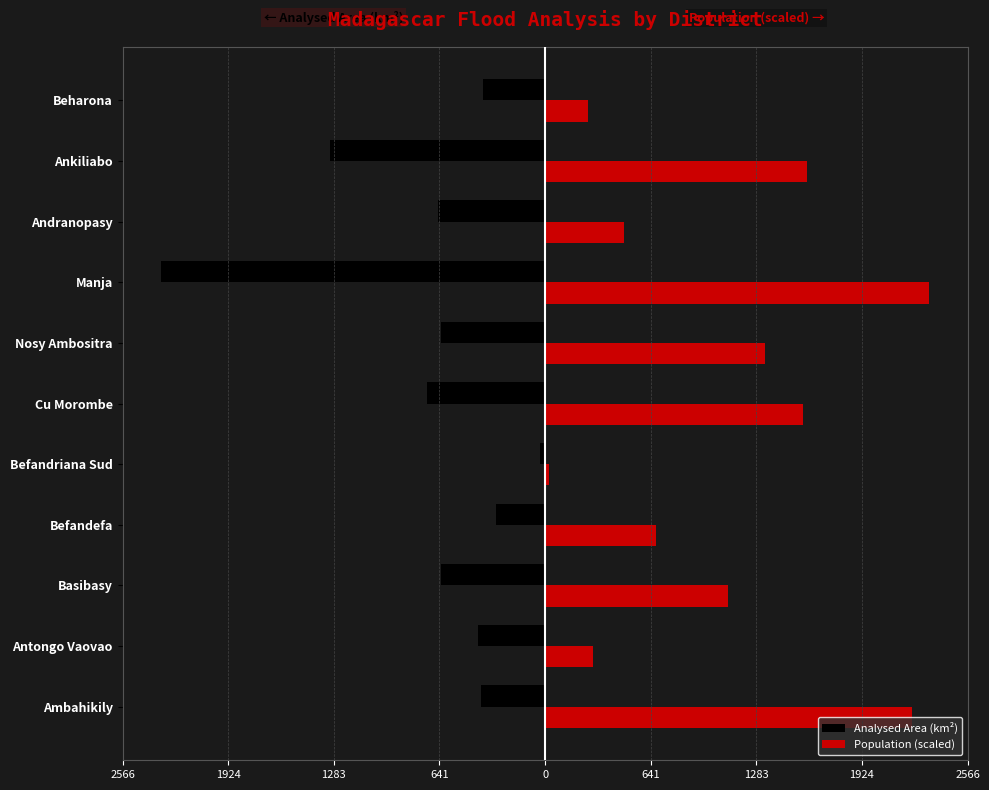

What are all the series names shown in the legend?

Analysed Area (km²), Population (scaled)